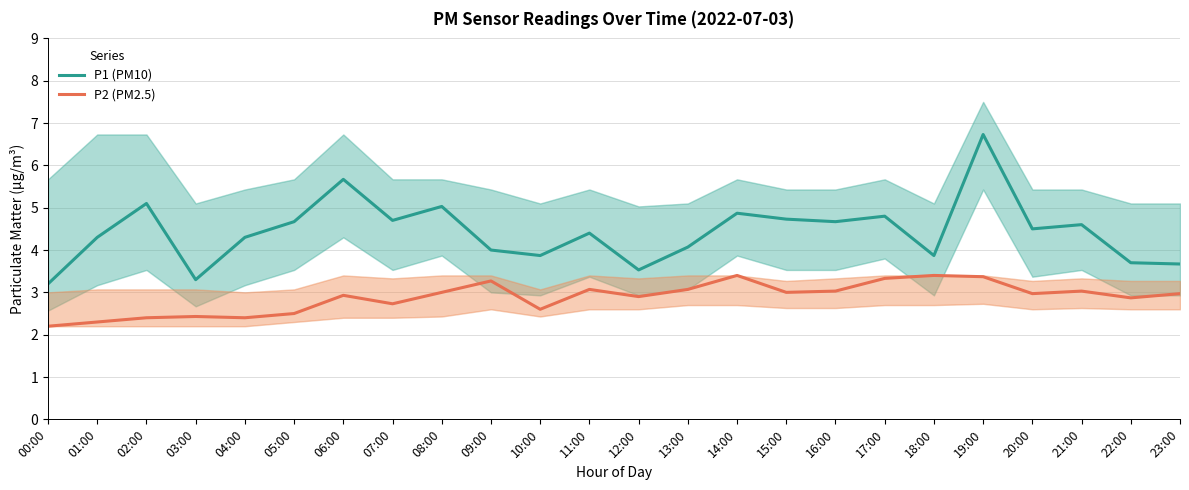

The value of P1 (PM10) at 20:00 is 4.5. True or false?

True